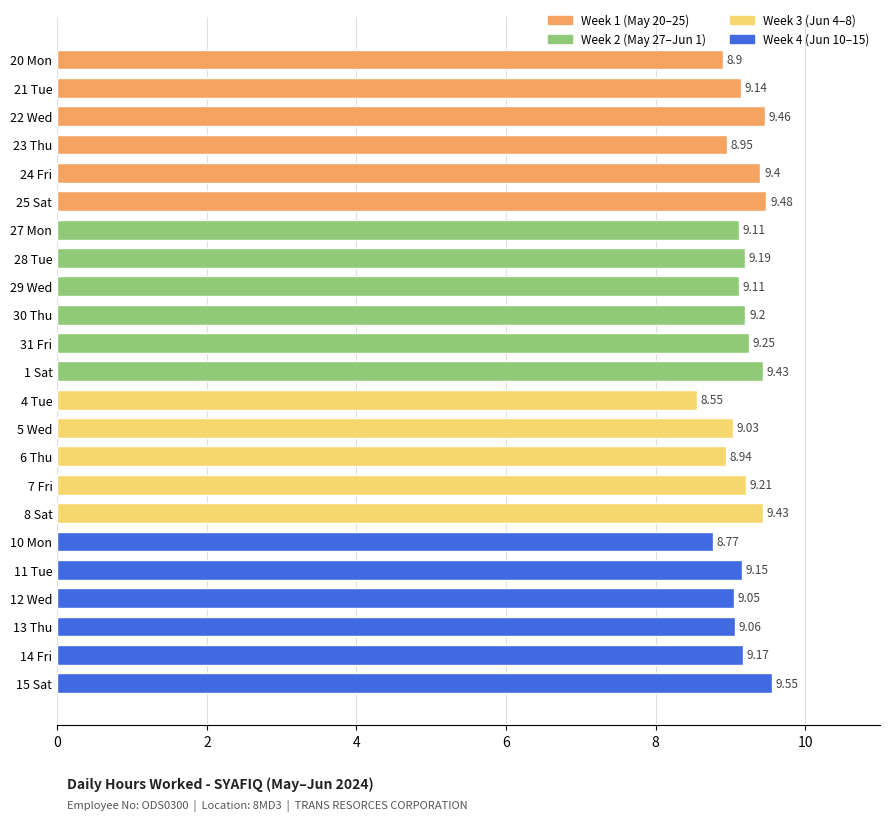

What is the average value?

9.2